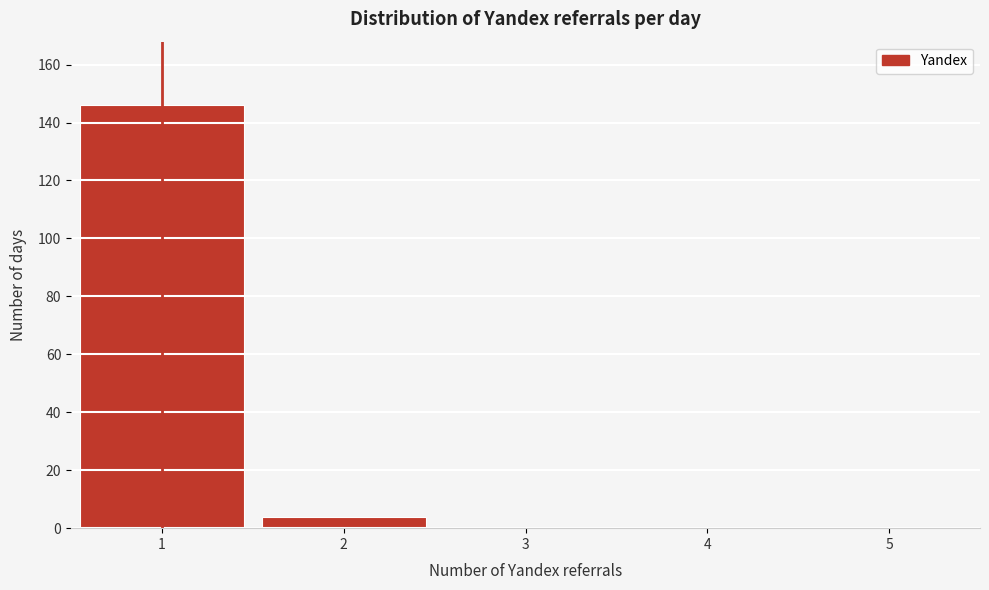

Over which range of the x-axis is the bar tallest?

0.5 to 1.5